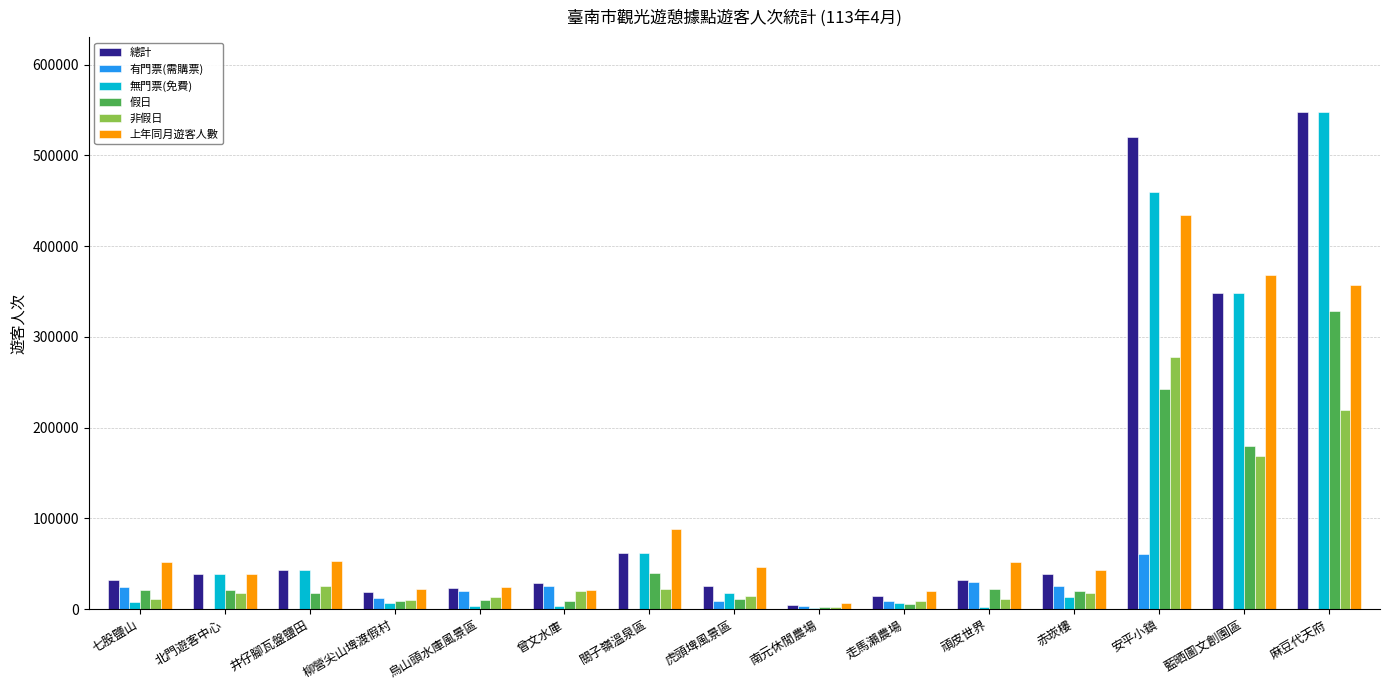

What is the sum of the 總計 values at 柳營尖山埤渡假村 and 七股鹽山?

50036